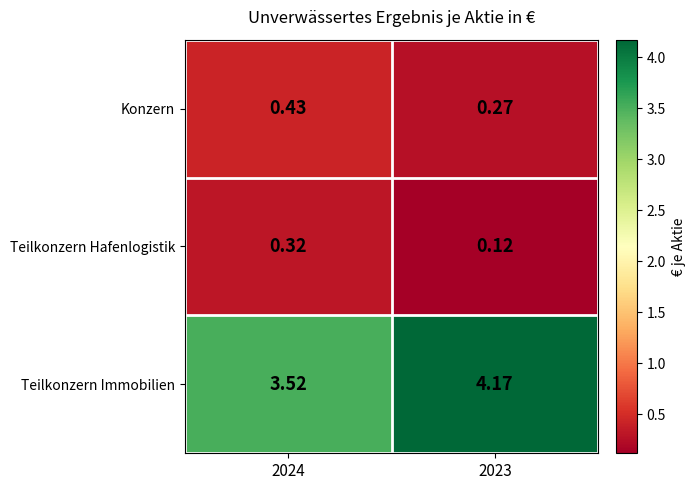

Is the value of Teilkonzern Immobilien at 2023 greater than the value of Konzern at 2023?

Yes